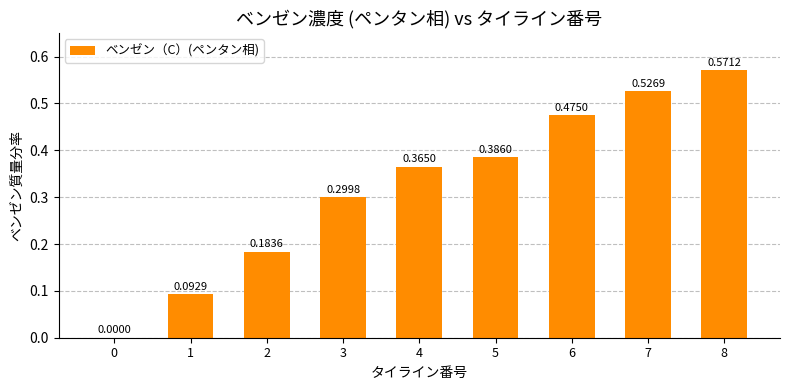

Are the bars horizontal?

No